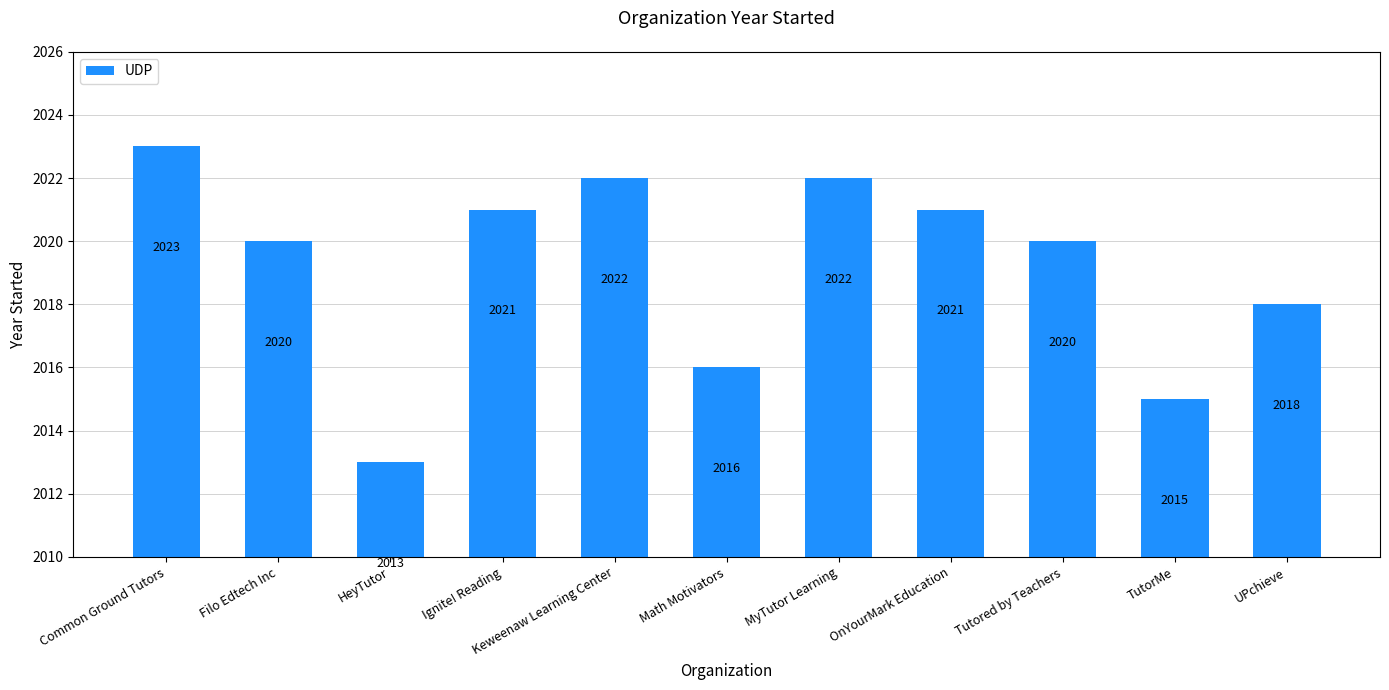

What is the label of the 3rd bar from the left?

HeyTutor